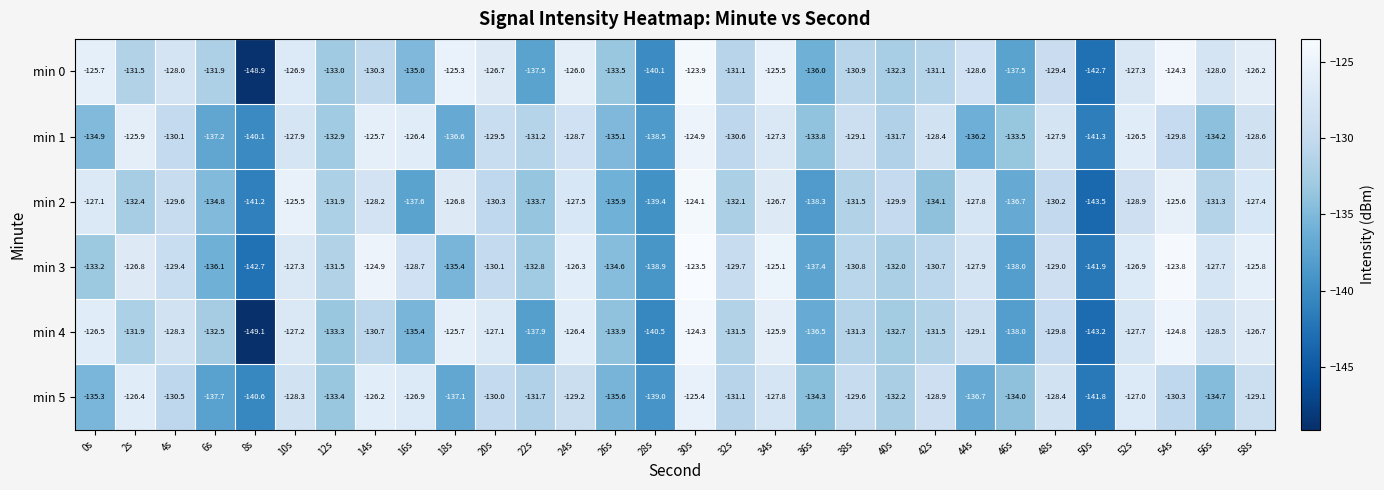

The min 4 series shows -131.5 at 42s. True or false?

True